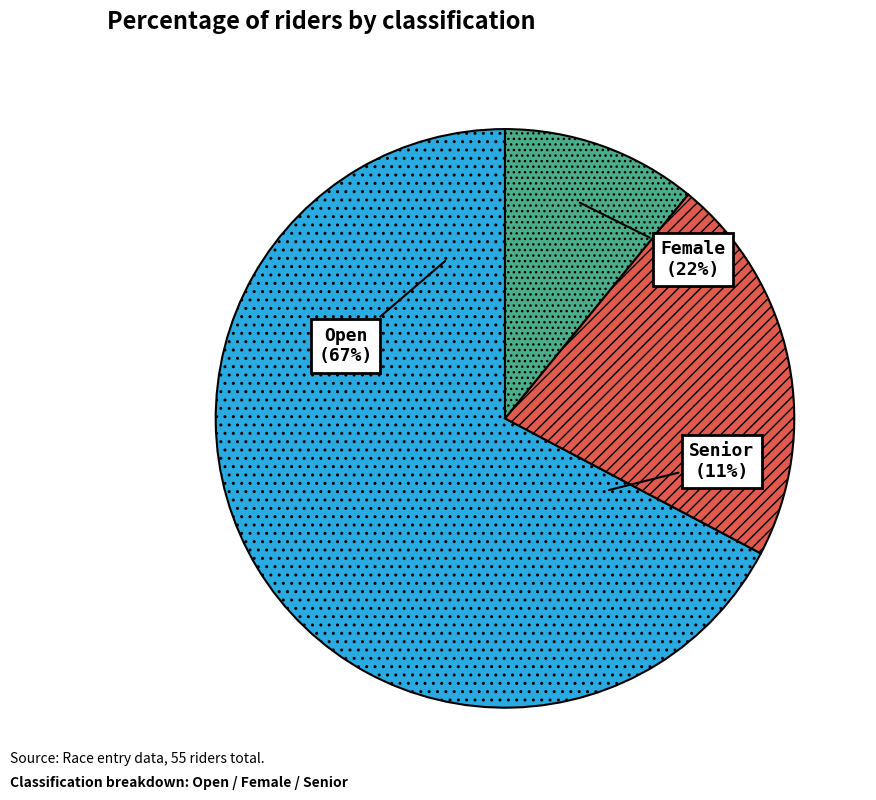

To the nearest percent, what is the difference between the Senior and Female slice percentages?

11%